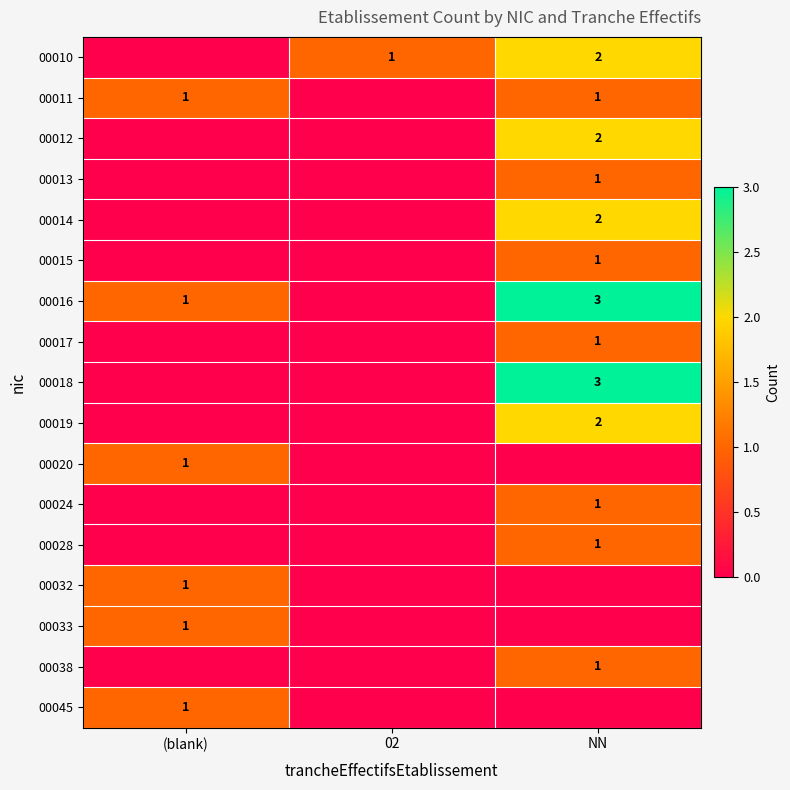

Is it true that 00014 equals 1 at NN?

False